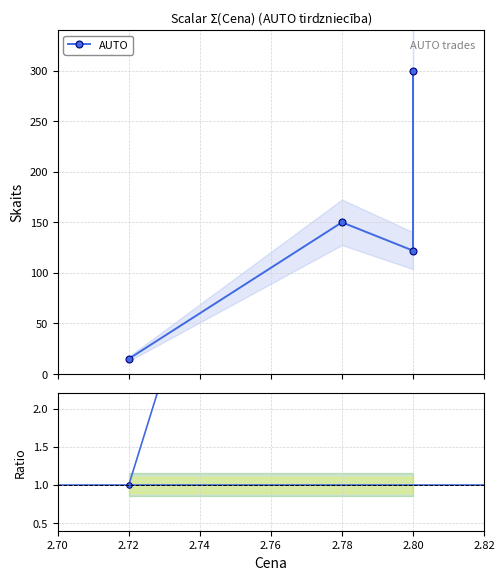

What is the ratio of the value at 2.72 to the value at 2.80?

0.1